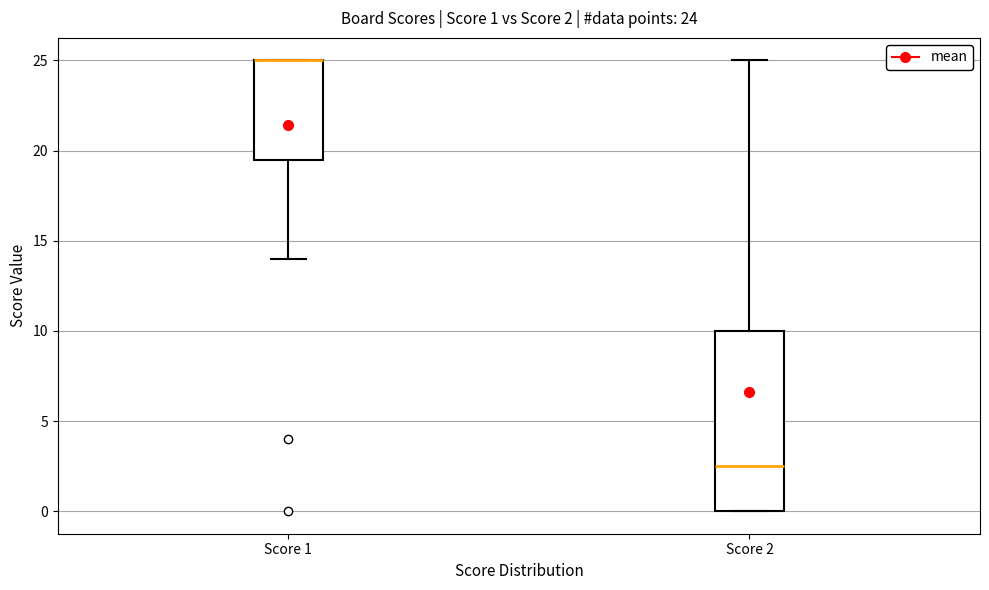

Which box is the tallest, from its lower edge to its upper edge?

Score 2